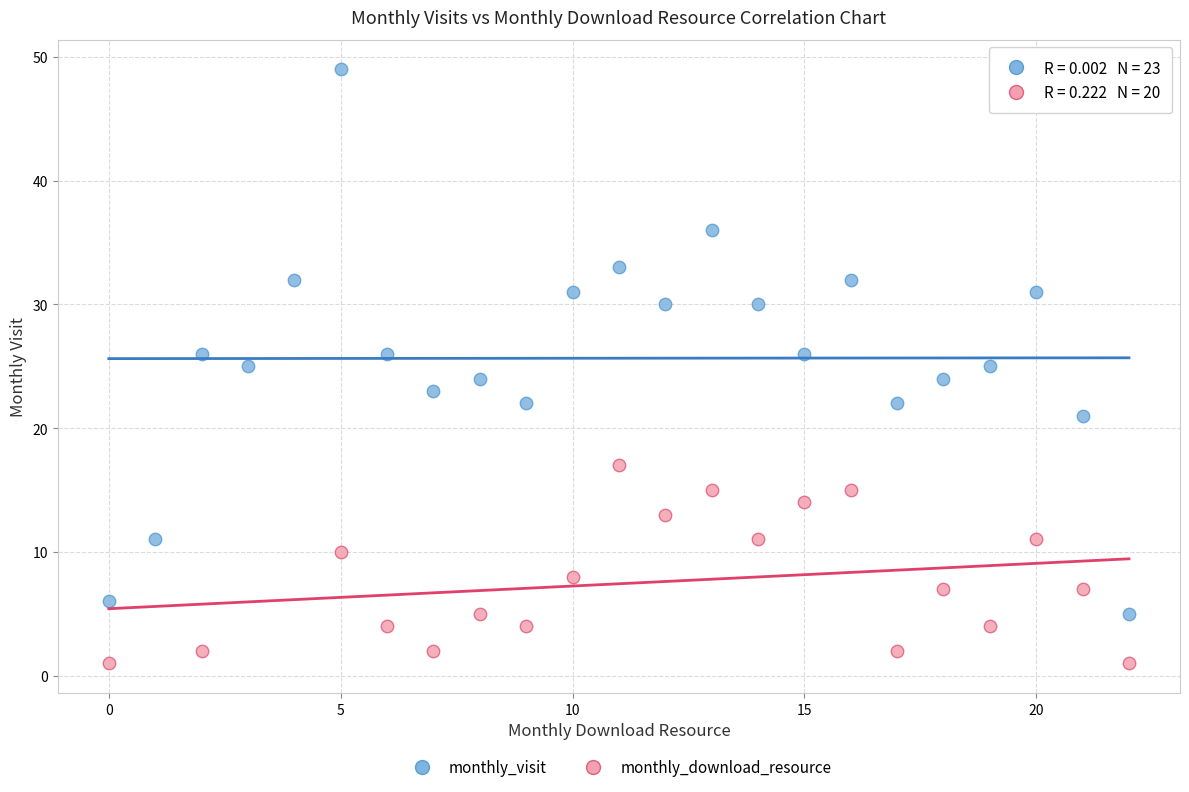

Which series reaches the minimum Y coordinate?

monthly_download_resource